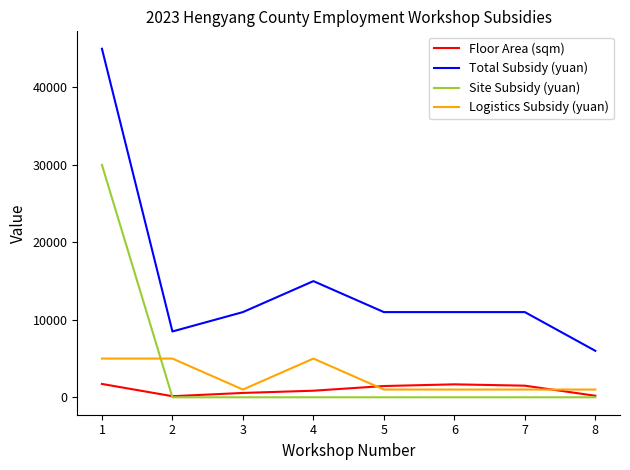

The value of Logistics Subsidy (yuan) at 6 is 1000.0. True or false?

True